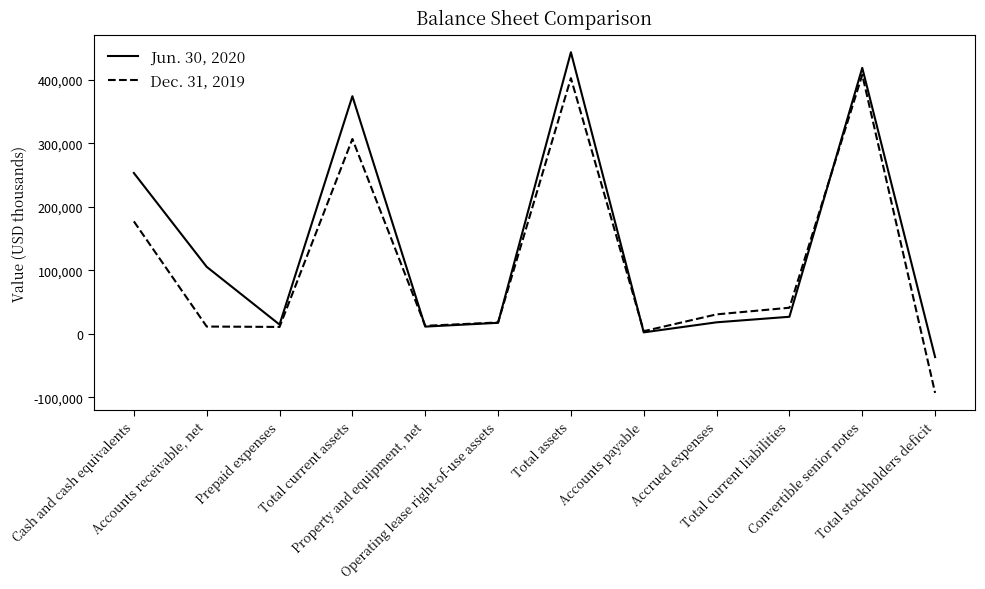

What is the difference between the maximum and minimum values in the Dec. 31, 2019 series?

501245